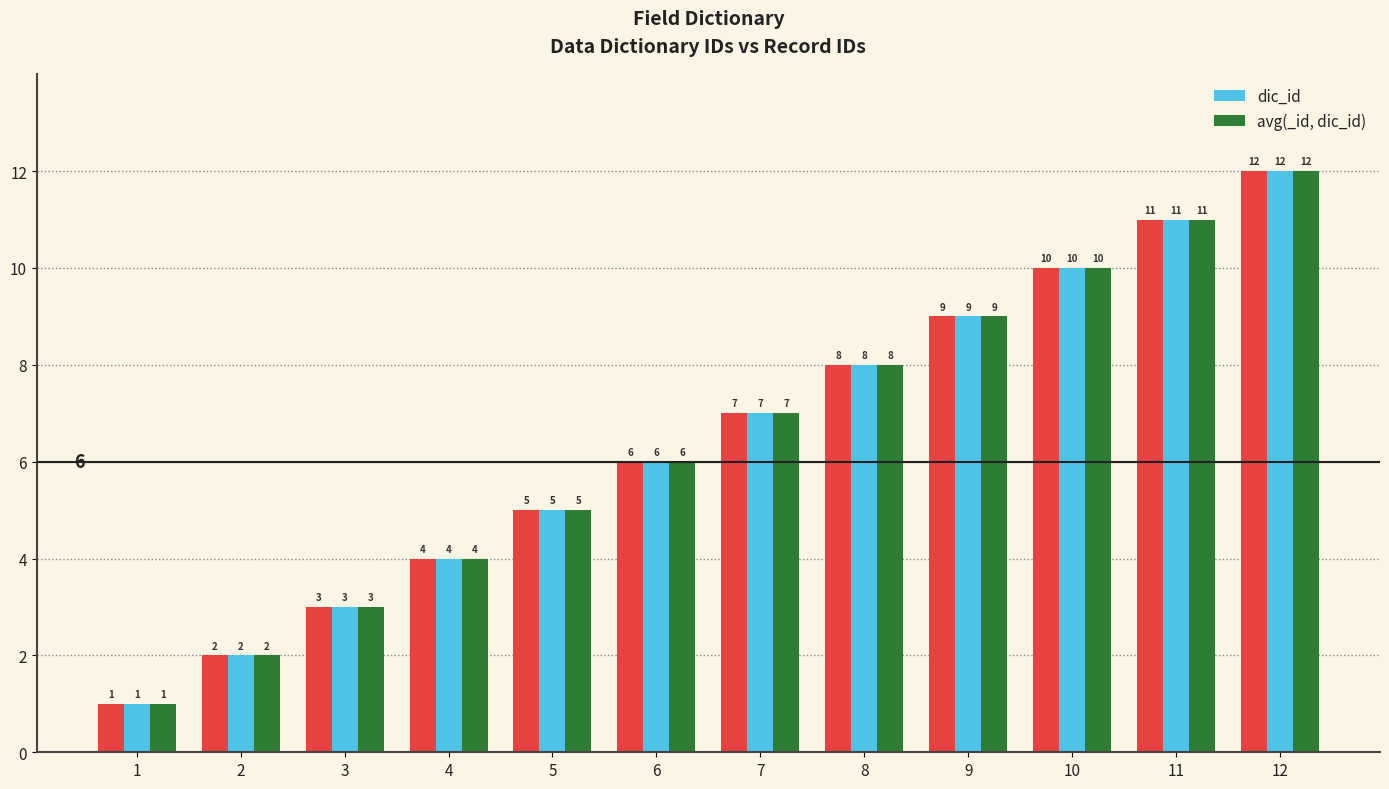

How many data points in dic_id are above 7?

5